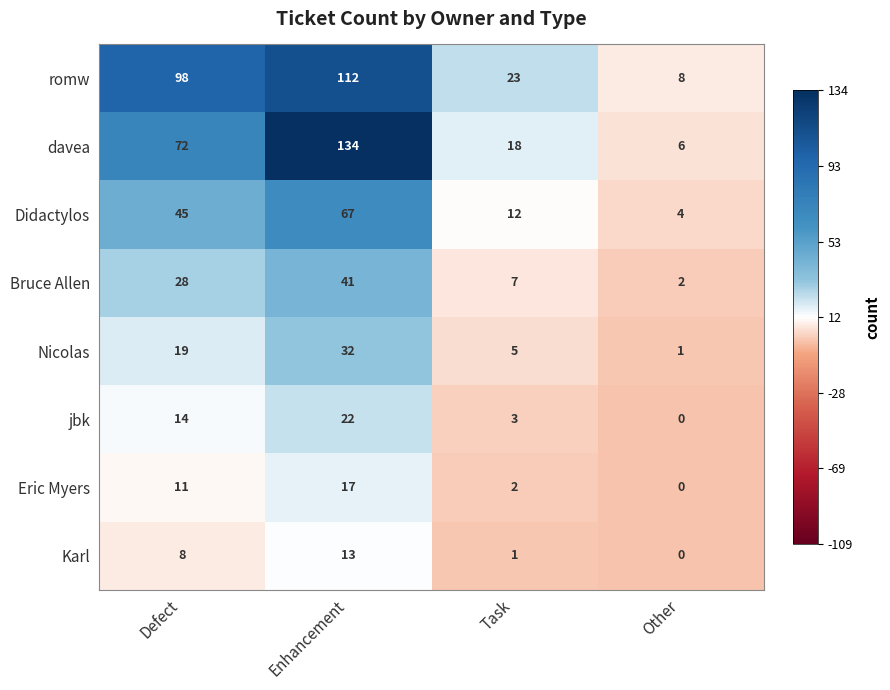

Is the value of romw at Task greater than the value of Karl at Task?

Yes